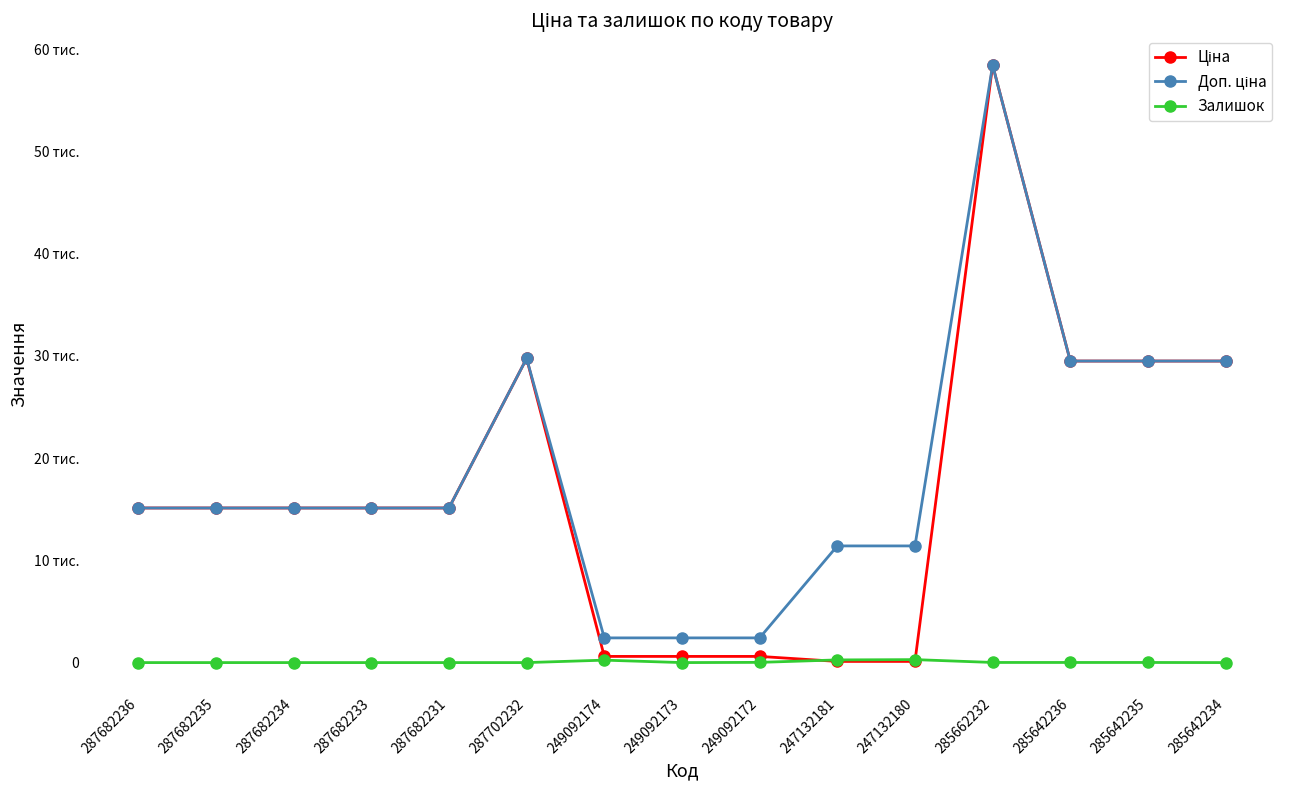

What is the sum of all Ціна values?

254287.6